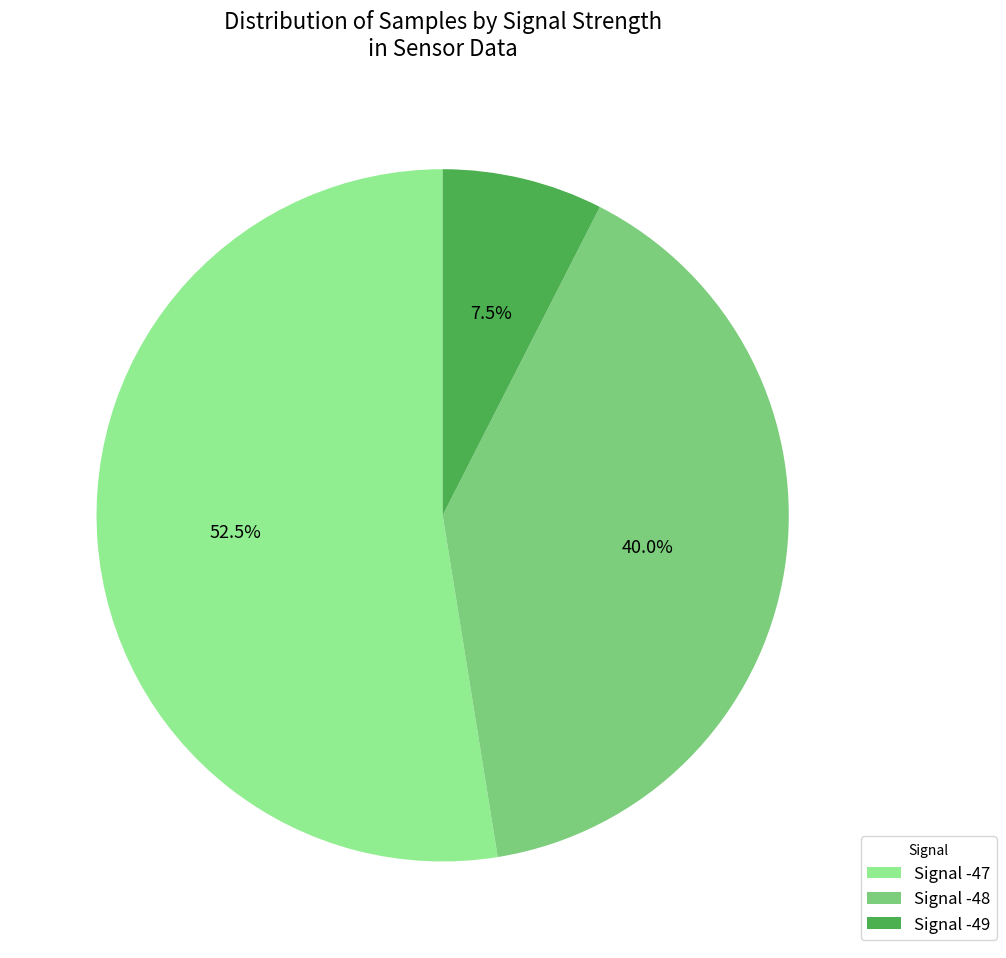

What is the ratio of the value at Signal -47 to the value at Signal -48?

1.3